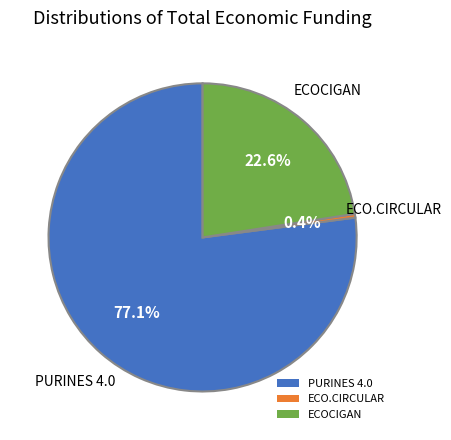

To the nearest percent, what is the combined percentage of ECO.CIRCULAR and PURINES 4.0?

77%